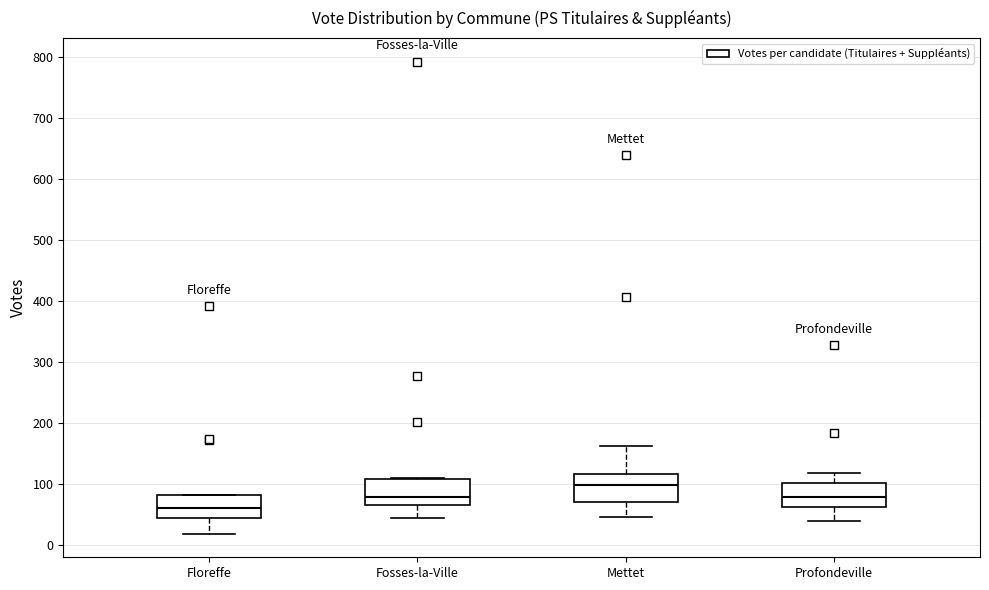

Reading left to right, read every box against the y-axis: the position of its median line, the range the box covers, and the ends of its whiskers. The values are not printed on the chart, so give them approximately, as read against the axis.

Floreffe: median 60, box 40 to 80, whiskers 20 to 80
Fosses-la-Ville: median 80, box 70 to 110, whiskers 40 to 110
Mettet: median 100, box 70 to 120, whiskers 50 to 160
Profondeville: median 80, box 60 to 100, whiskers 40 to 120